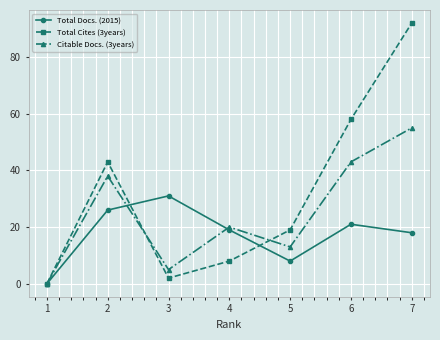

What is the maximum value shown in the chart?

92